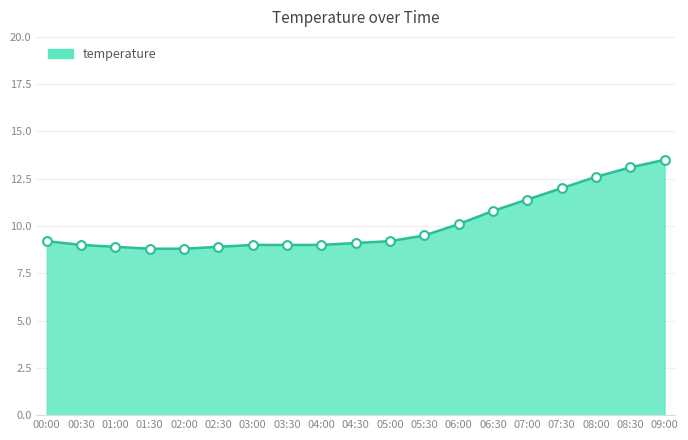

What is the ratio of the value at 08:30 to the value at 00:30?

1.5